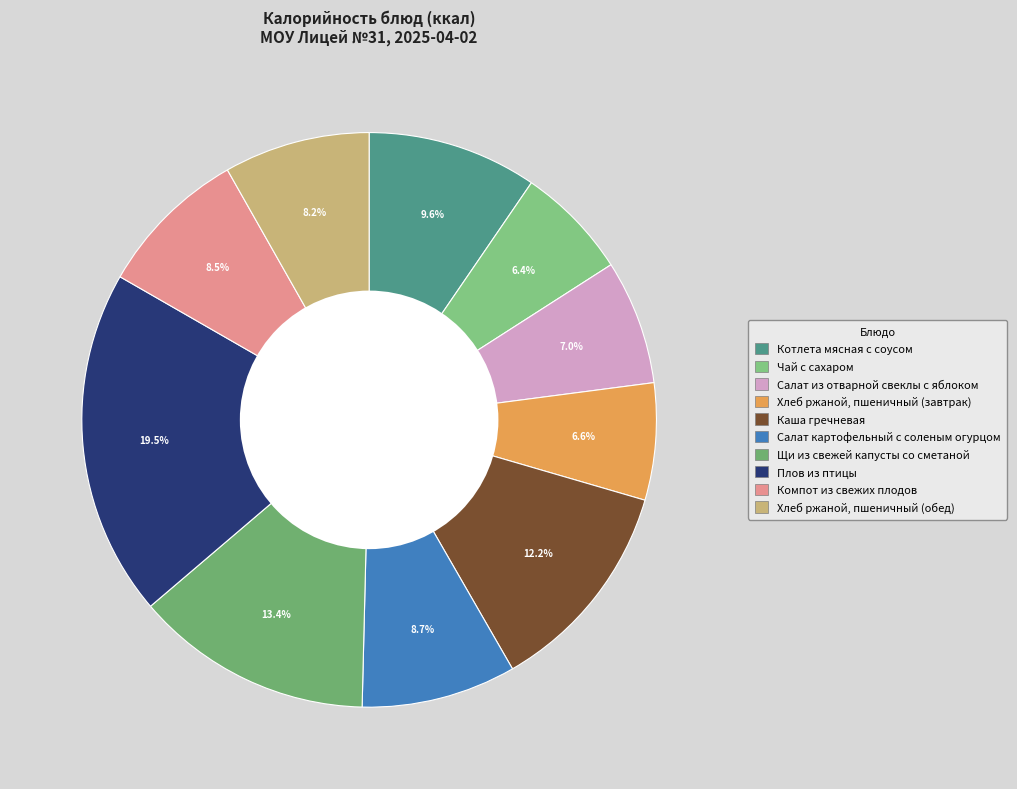

Which category has the biggest portion of the pie?

Плов из птицы